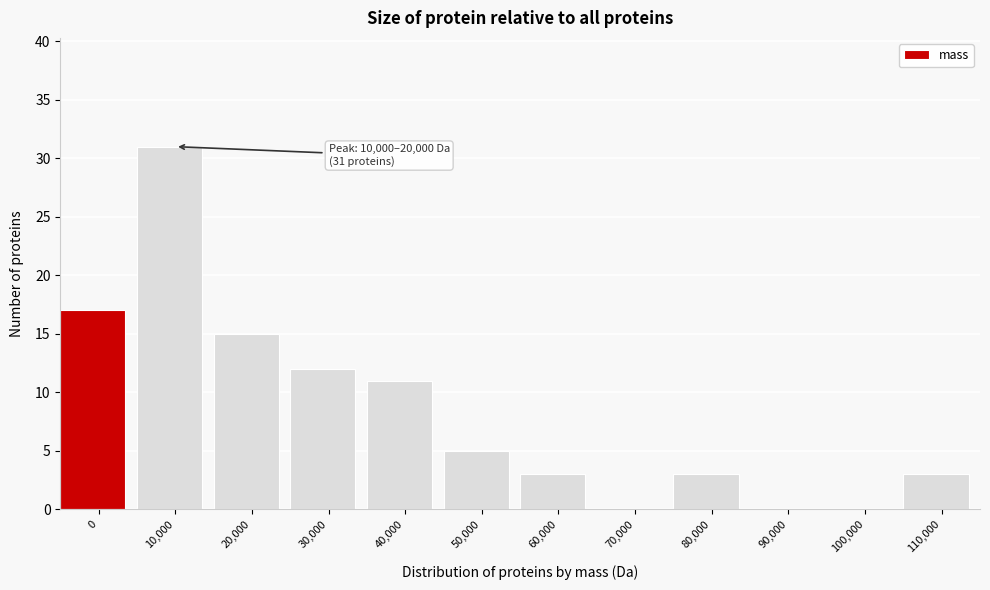

Reading left to right, transcribe all the data shown in this chart.

0=17	10,000=31	20,000=15	30,000=12	40,000=11	50,000=5	60,000=3	70,000=0	80,000=3	90,000=0	100,000=0	110,000=3